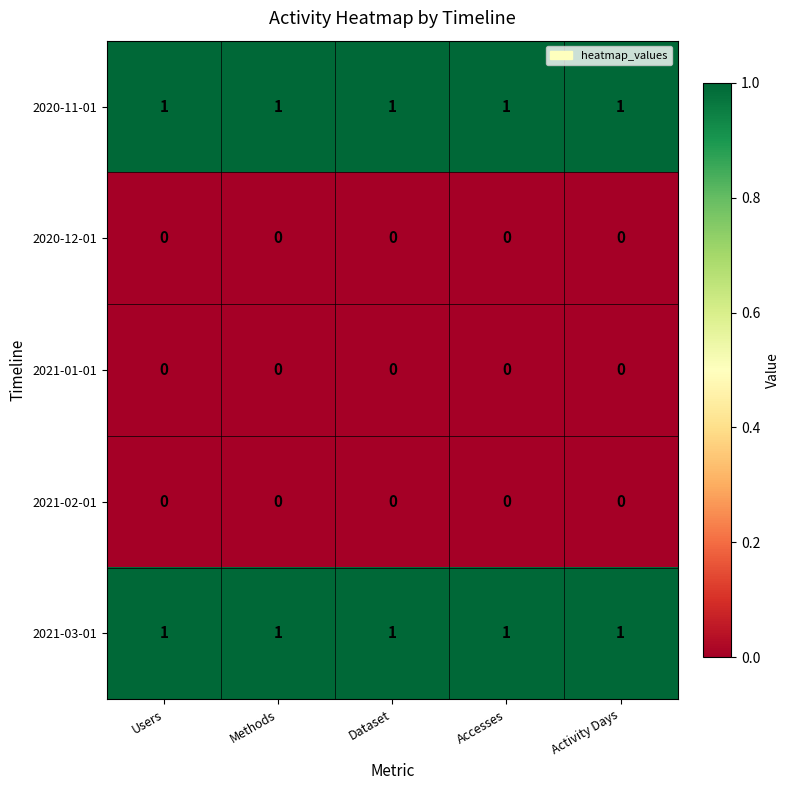

The value of 2021-02-01 at Activity Days is 0. True or false?

True